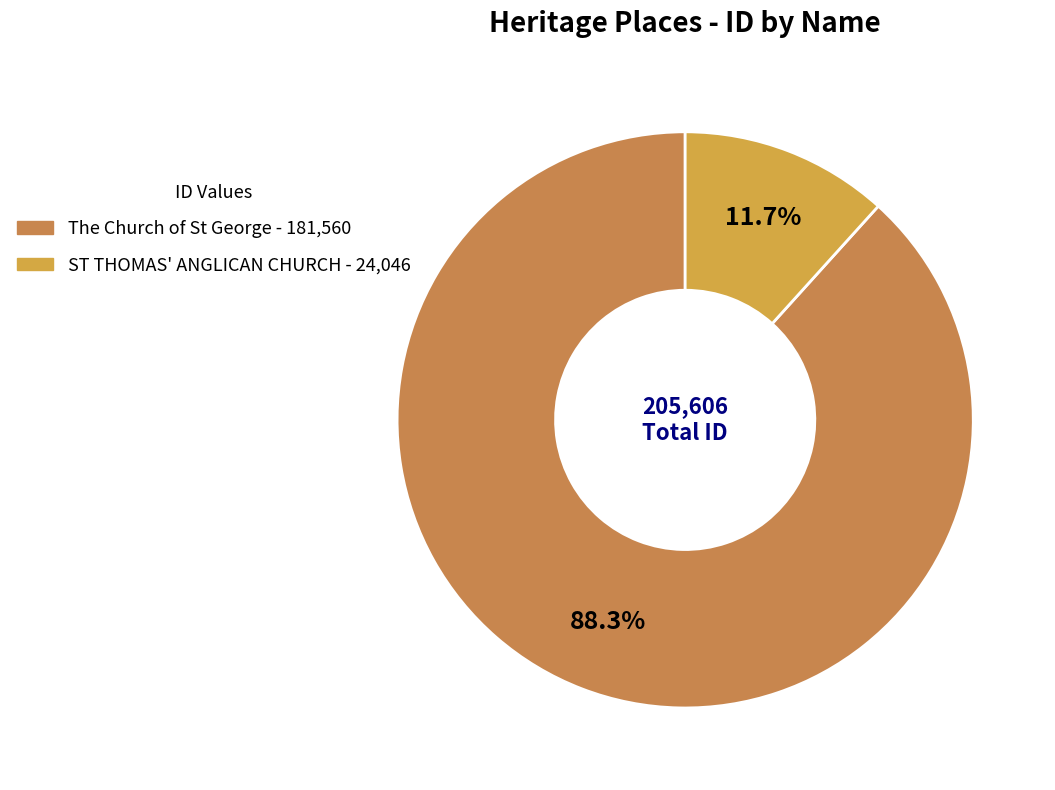

To the nearest percent, what is the combined percentage of The Church of St George and ST THOMAS' ANGLICAN CHURCH?

100%